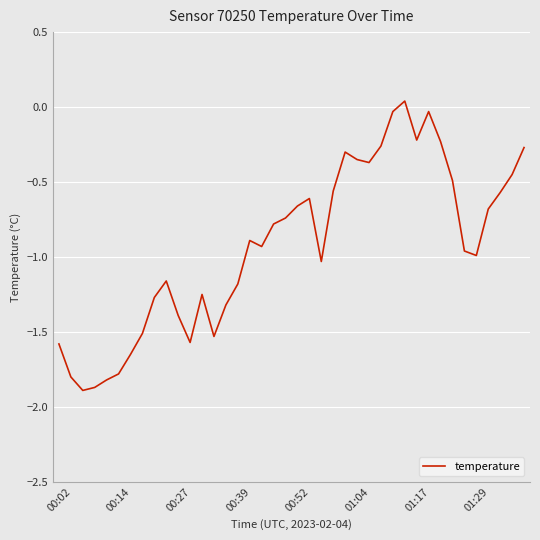

What is the difference between the maximum and minimum values?

1.9